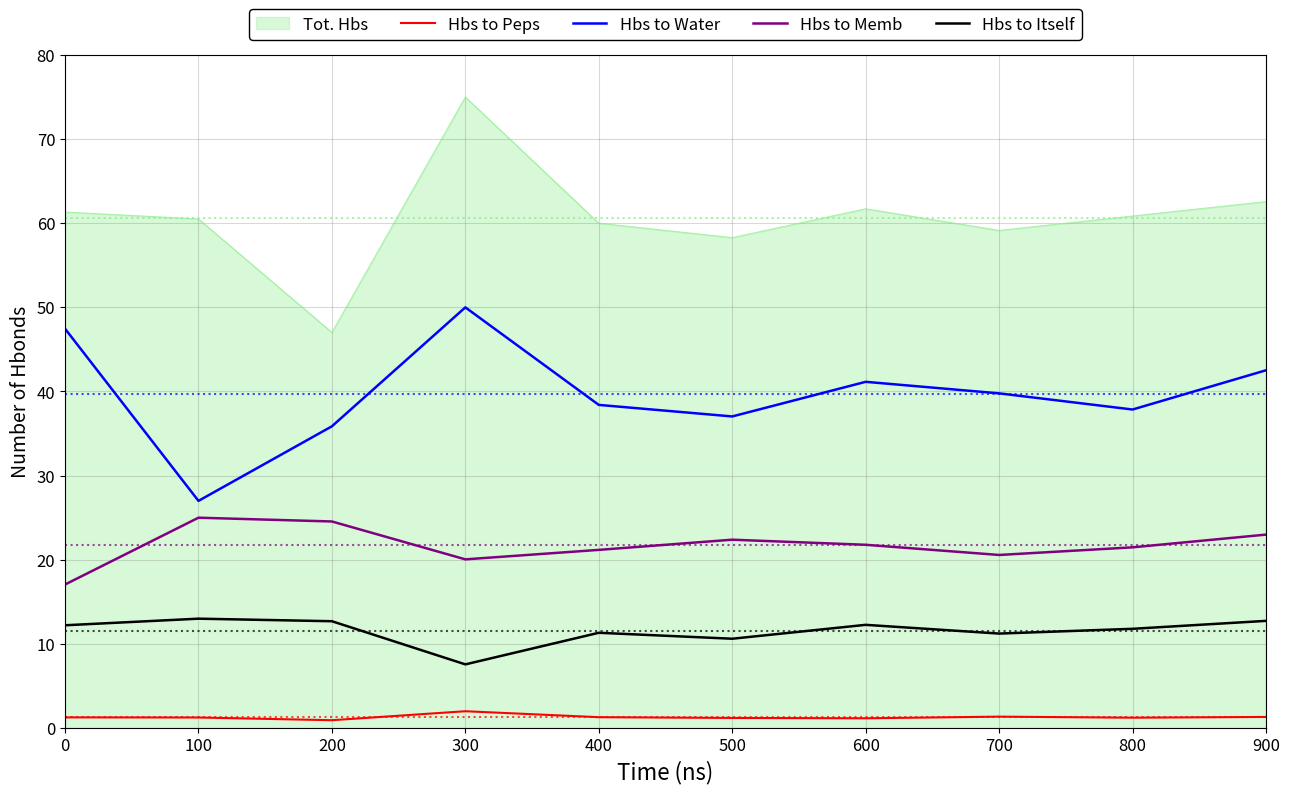

Is it true that Hbs to Peps equals 1.4 at 700?

True